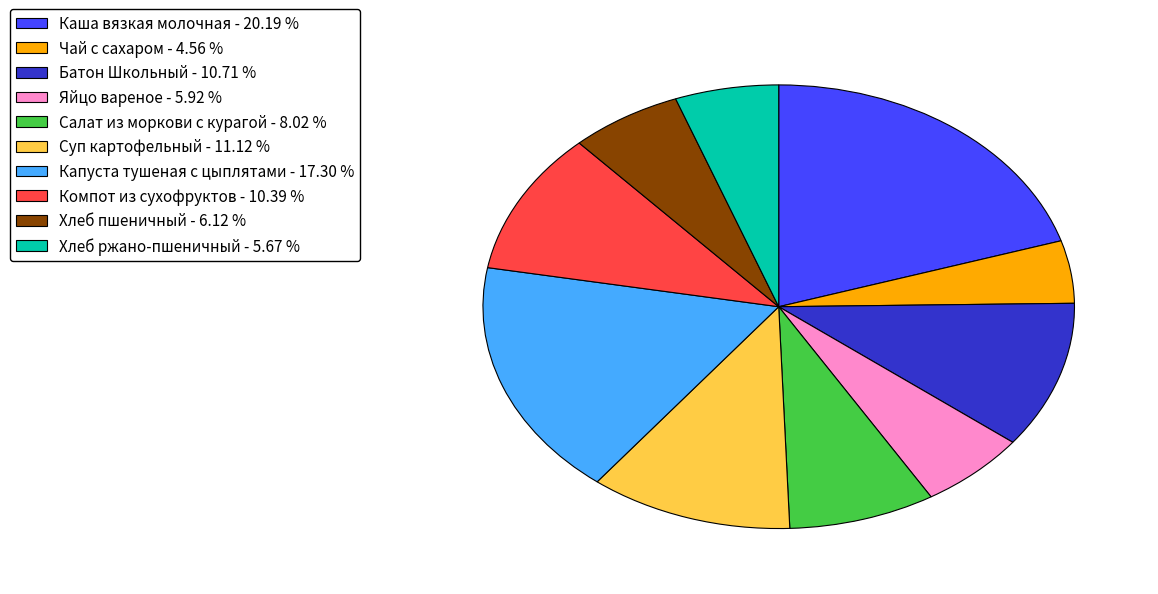

What is the smallest slice in the pie chart?

Чай с сахаром